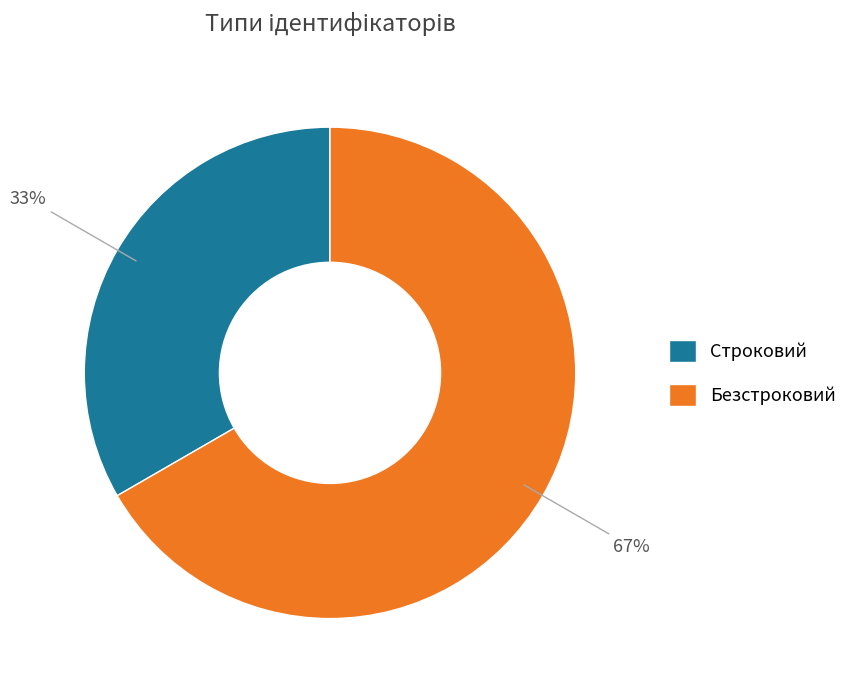

True or false: Безстроковий accounts for 67% of the total.

True